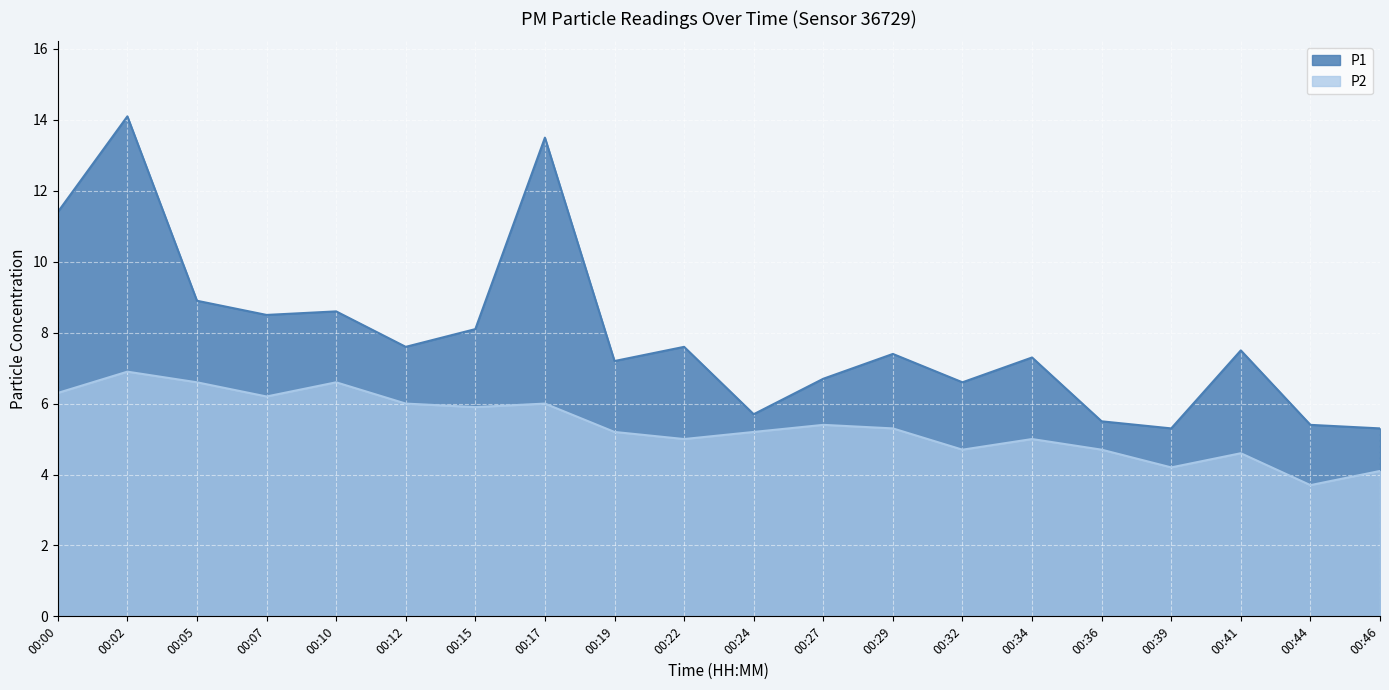

List the series in order of their peak value, lowest first.

P2, P1